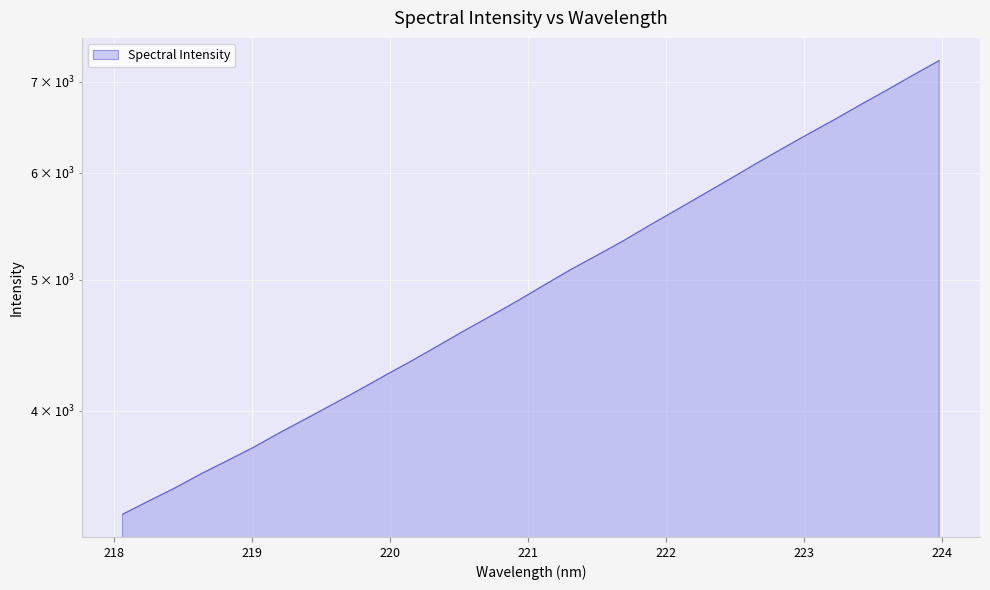

Rank the categories by value from lowest to highest.

218.0596, 218.2508, 218.442, 218.6332, 218.8244, 219.0156, 219.2067, 219.3979, 219.589, 219.7801, 219.9712, 220.1623, 220.3533, 220.5444, 220.7354, 220.9264, 221.1174, 221.3083, 221.4993, 221.6902, 221.8812, 222.0721, 222.263, 222.4538, 222.6447, 222.8355, 223.0264, 223.2172, 223.408, 223.5987, 223.7895, 223.9802